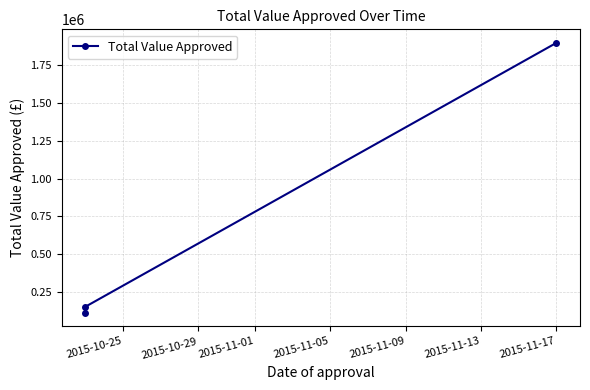

What is the minimum value shown in the chart?

110000